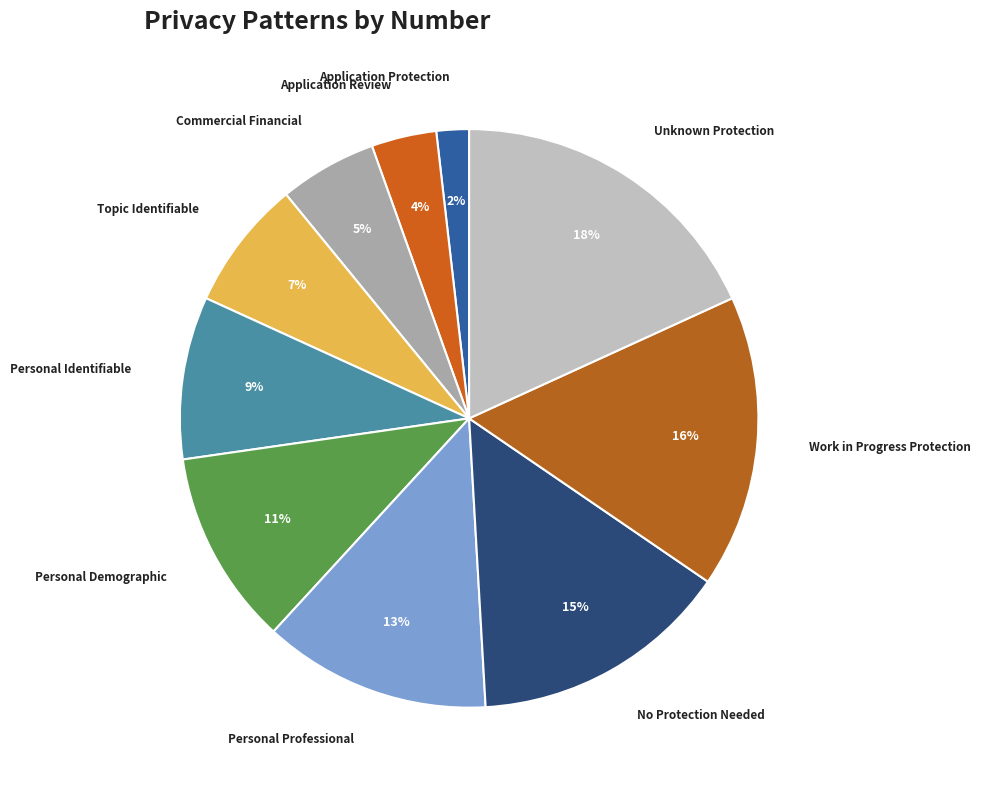

Rank the categories by value from lowest to highest.

Application Protection, Application Review, Commercial Financial, Topic Identifiable, Personal Identifiable, Personal Demographic, Personal Professional, No Protection Needed, Work in Progress Protection, Unknown Protection